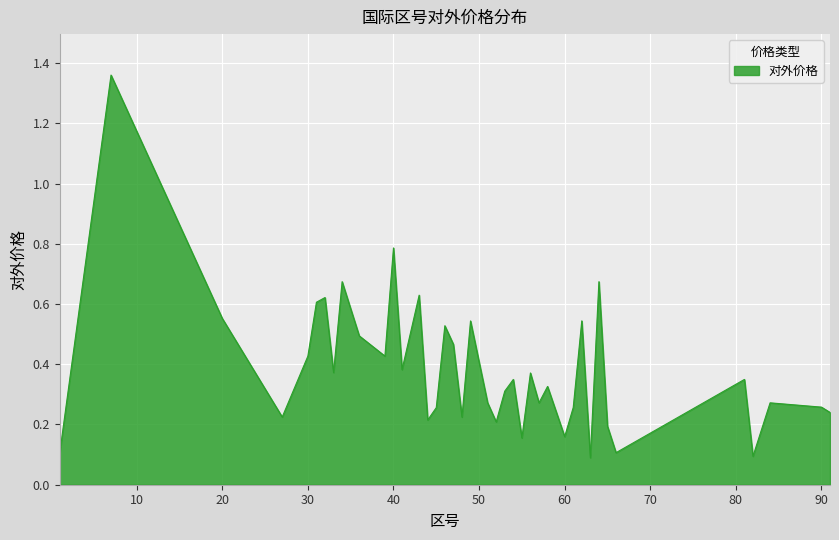

What is the difference between the maximum and minimum values?

1.3